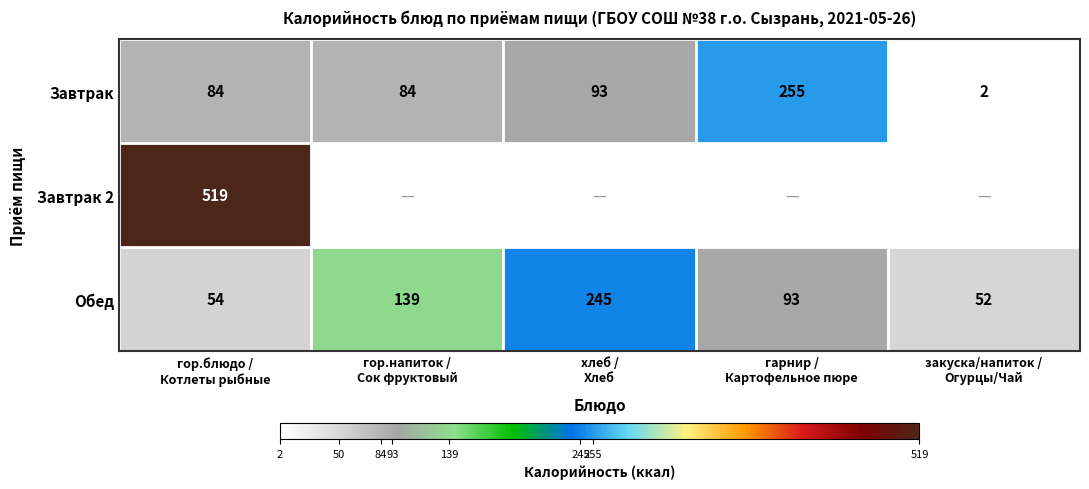

What is the maximum value for Завтрак?

255